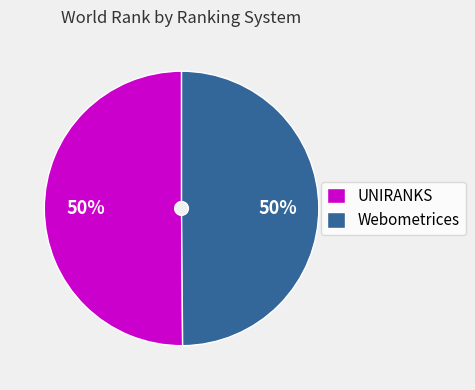

To the nearest percent, what is the combined percentage of UNIRANKS and Webometrices?

100%